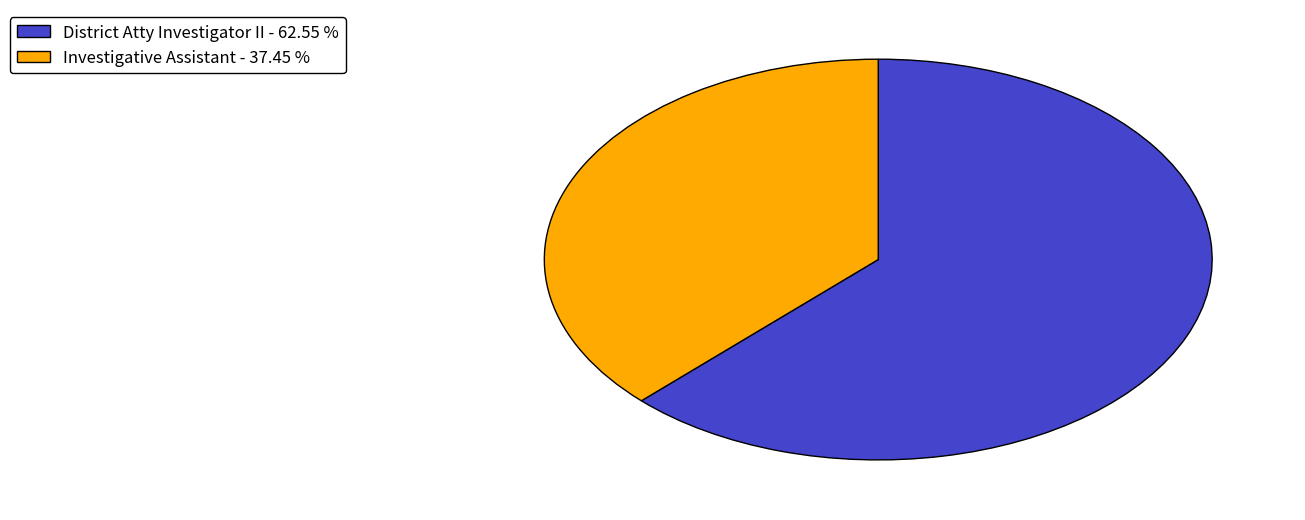

Rank the categories by value from lowest to highest.

Investigative Assistant, District Atty Investigator II